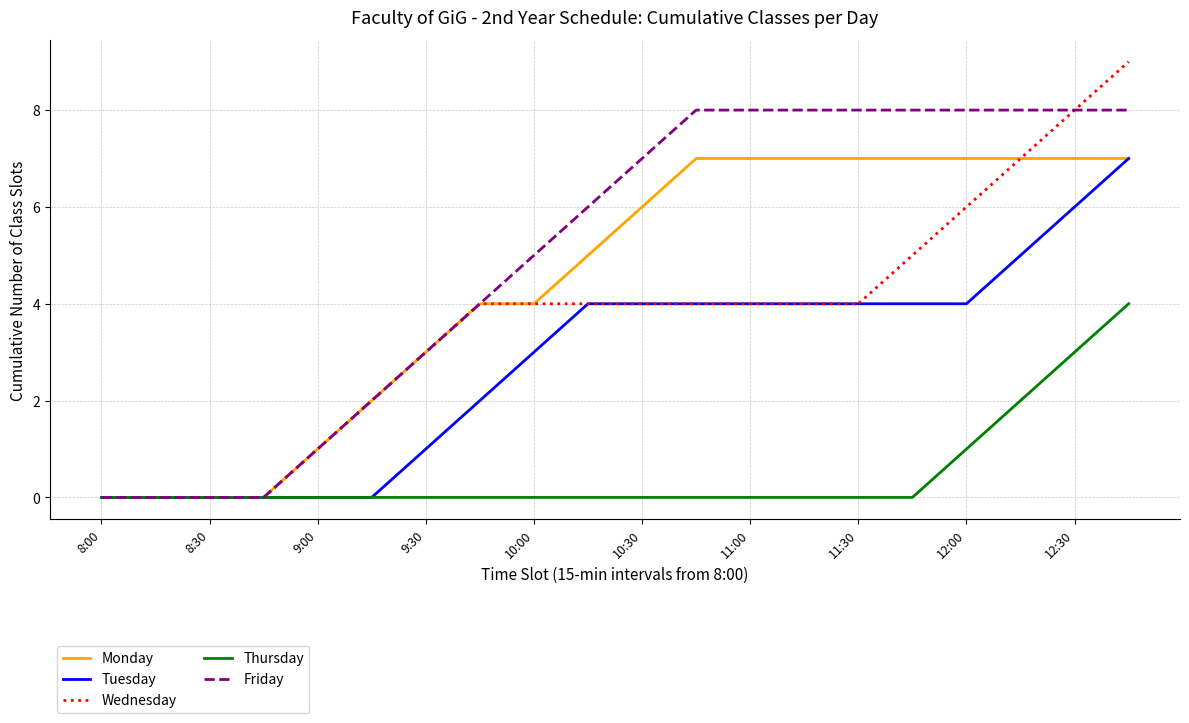

What is the greatest value displayed?

9